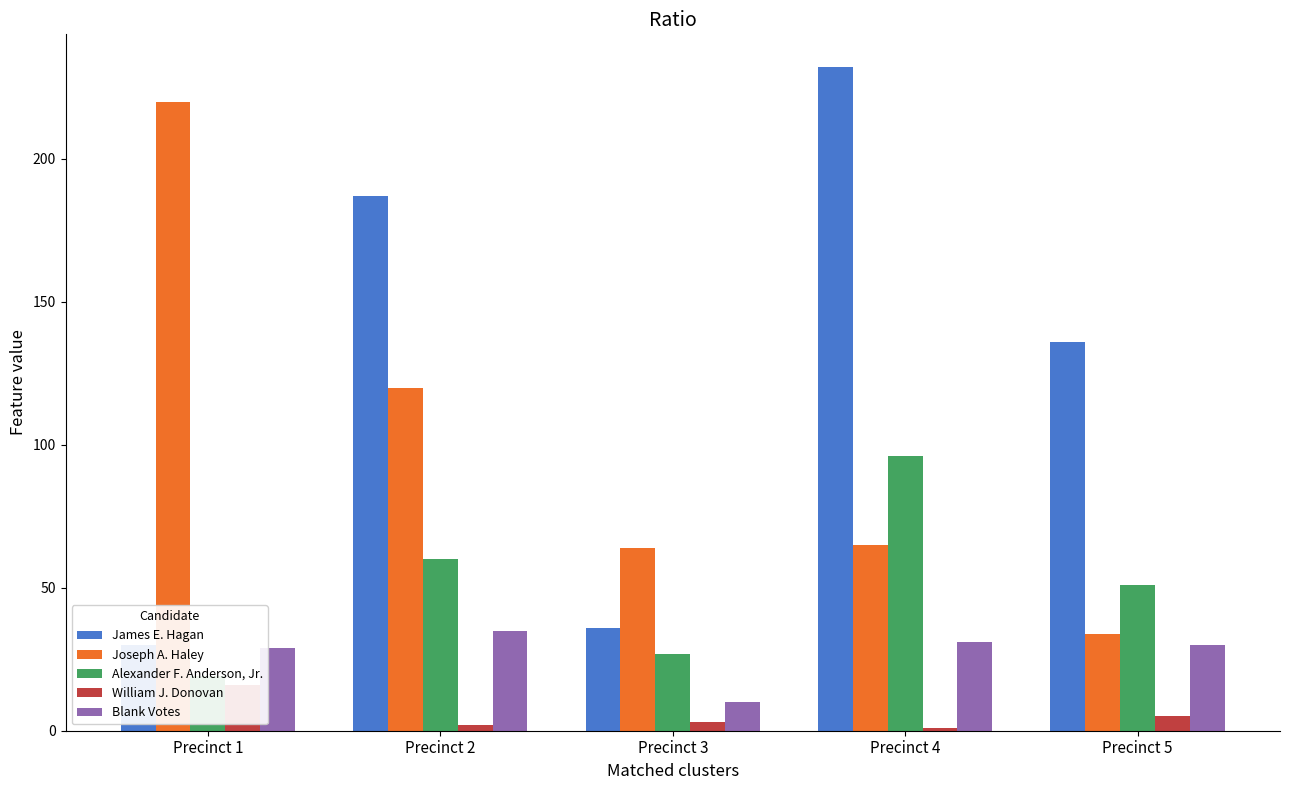

True or false: Blank Votes has a value of 31 at Precinct 4.

True